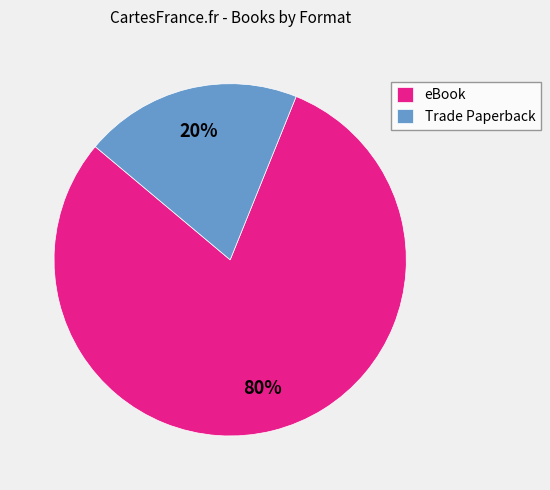

To the nearest percent, what is the difference between the eBook and Trade Paperback slice percentages?

60%